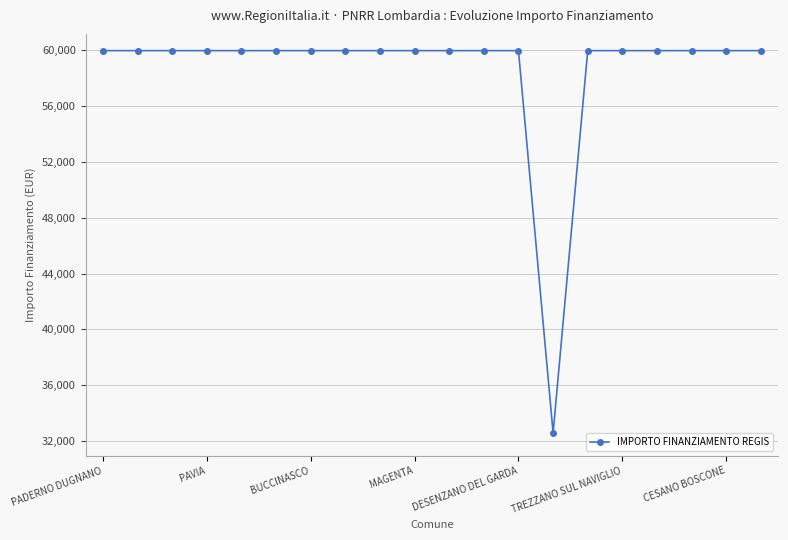

What is the greatest value displayed?

59966